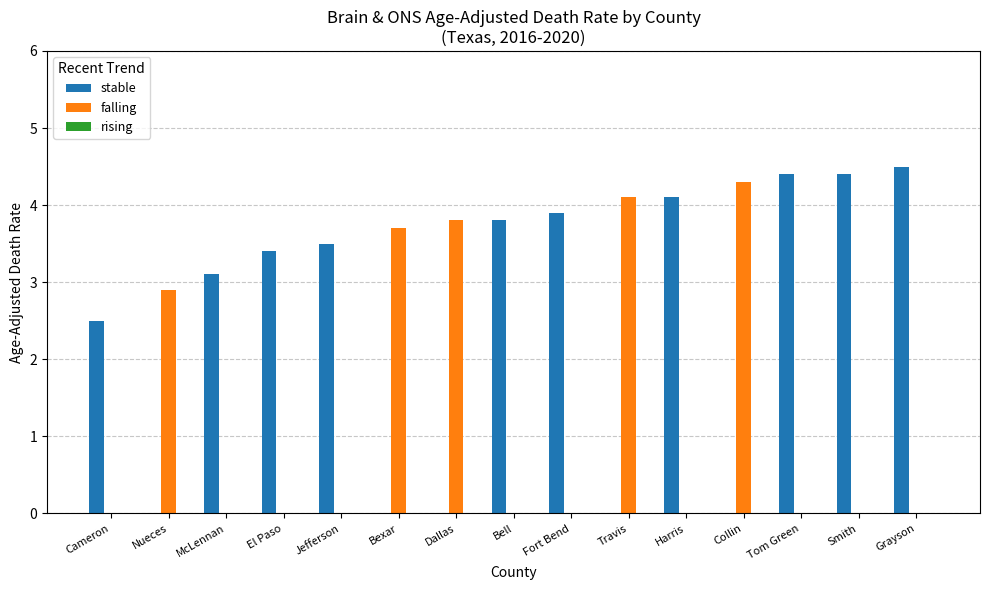

What value does the falling series have at Dallas?

3.8